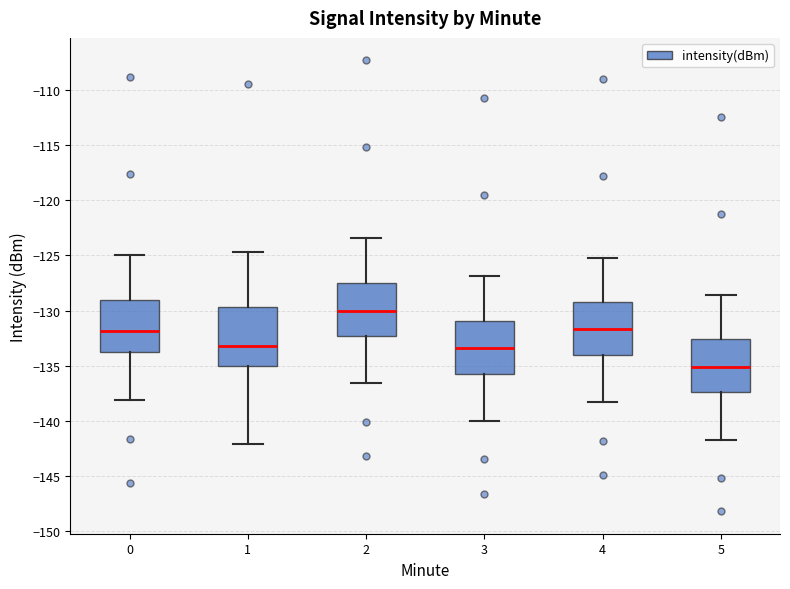

Which box's median line is the lowest?

5